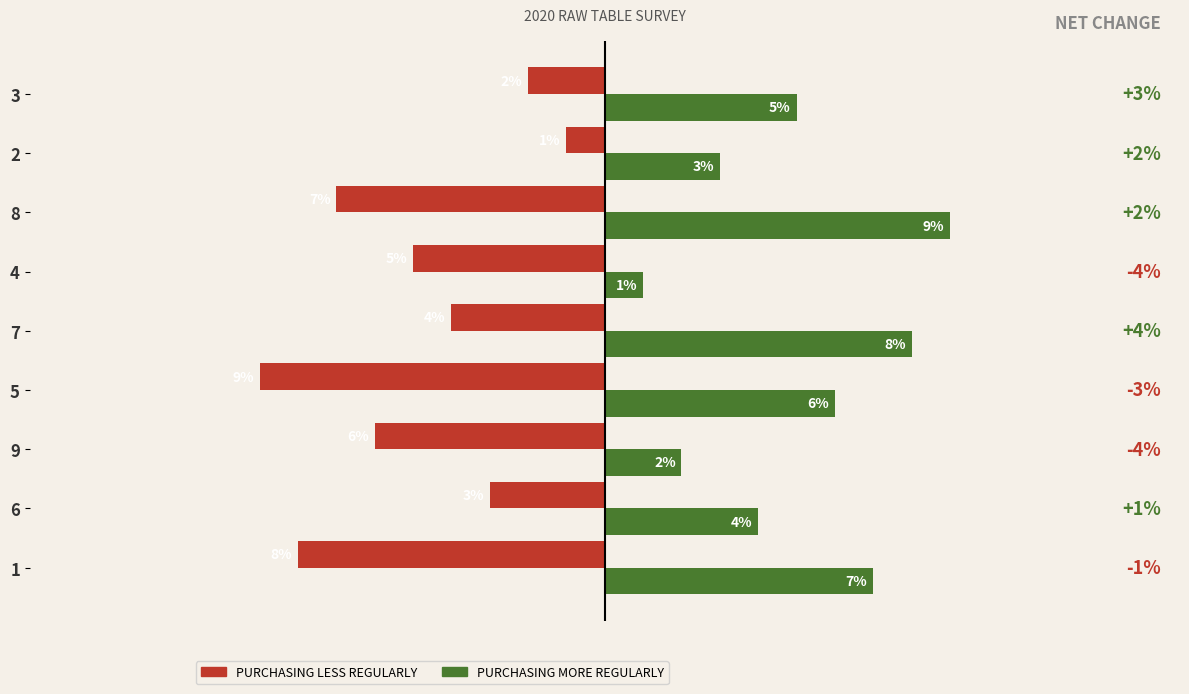

Between 1 and 8, which series saw the biggest shift?

PURCHASING MORE REGULARLY